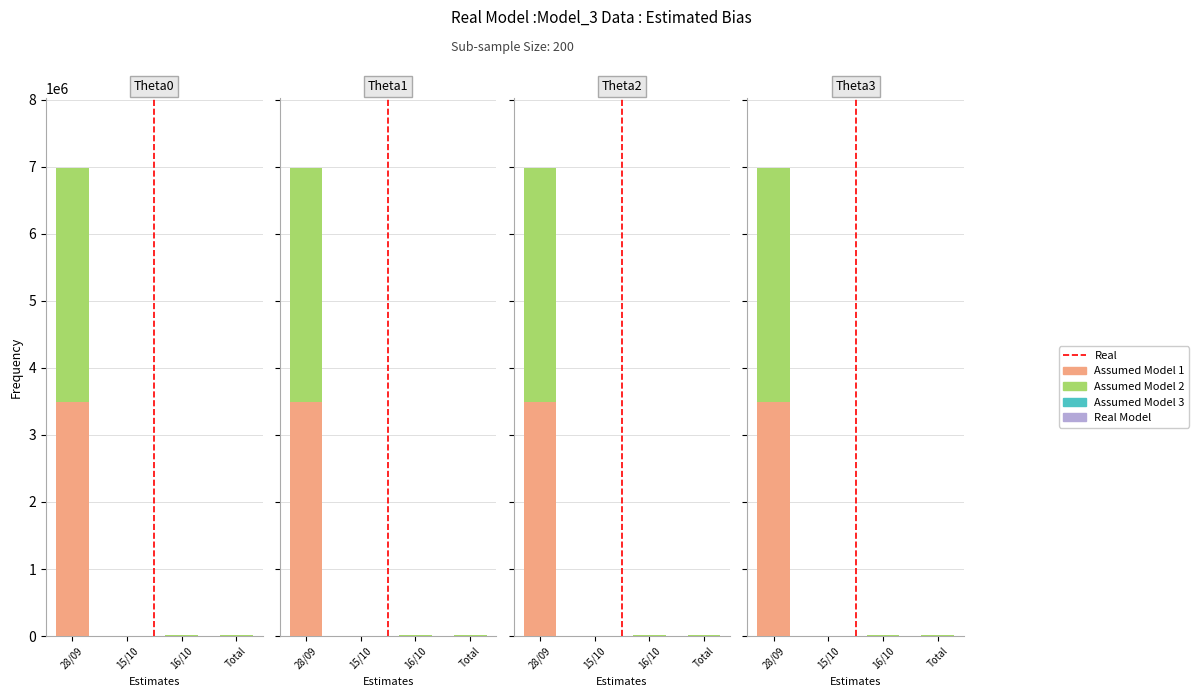

How many values in the Assumed Model 3 series exceed 1?

1